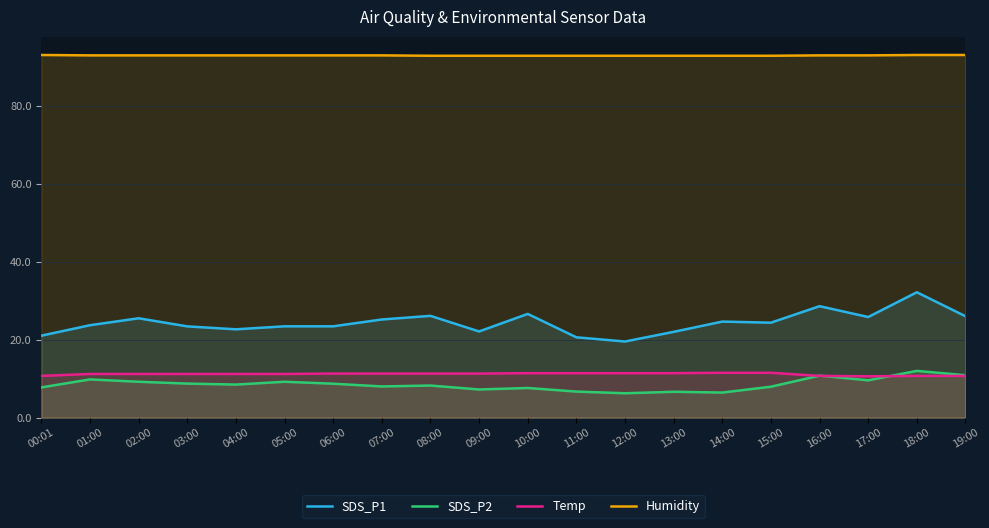

List the series in order of their peak value, lowest first.

Temp, SDS_P2, SDS_P1, Humidity